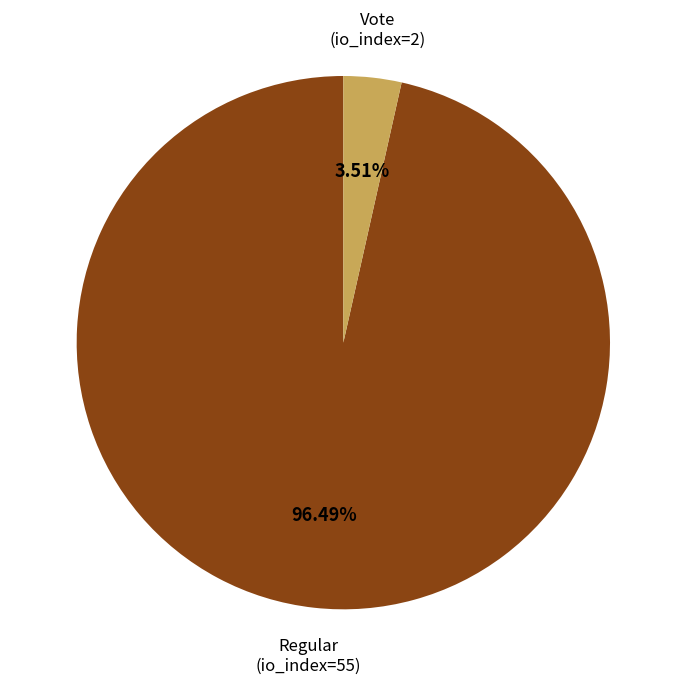

Does any single category account for the majority?

Yes